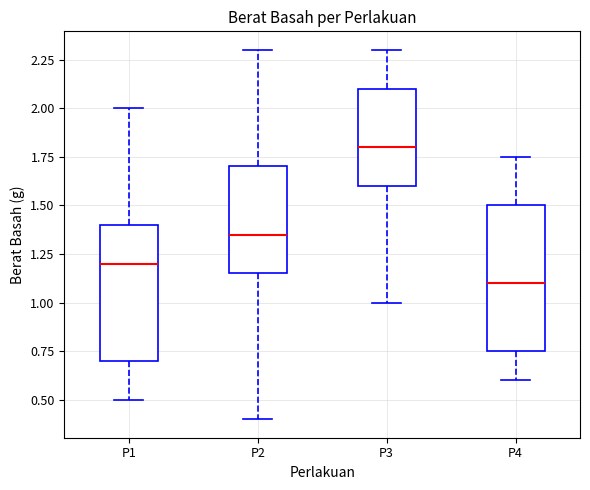

Comparing the boxes themselves (not the whiskers), which one is the tallest?

P4